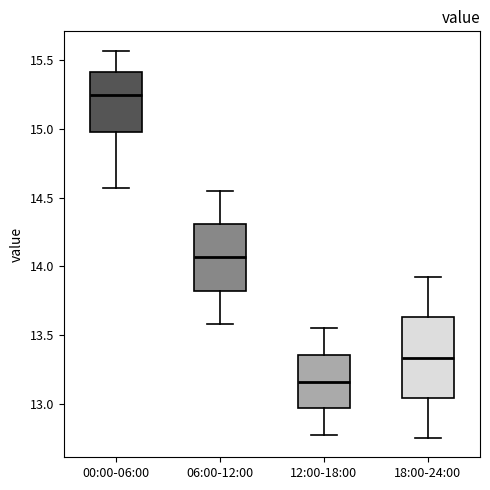

Where does the upper whisker of the box for 06:00-12:00 end on the y-axis? The values are not printed on the chart, so give them approximately, as read against the axis.

14.55